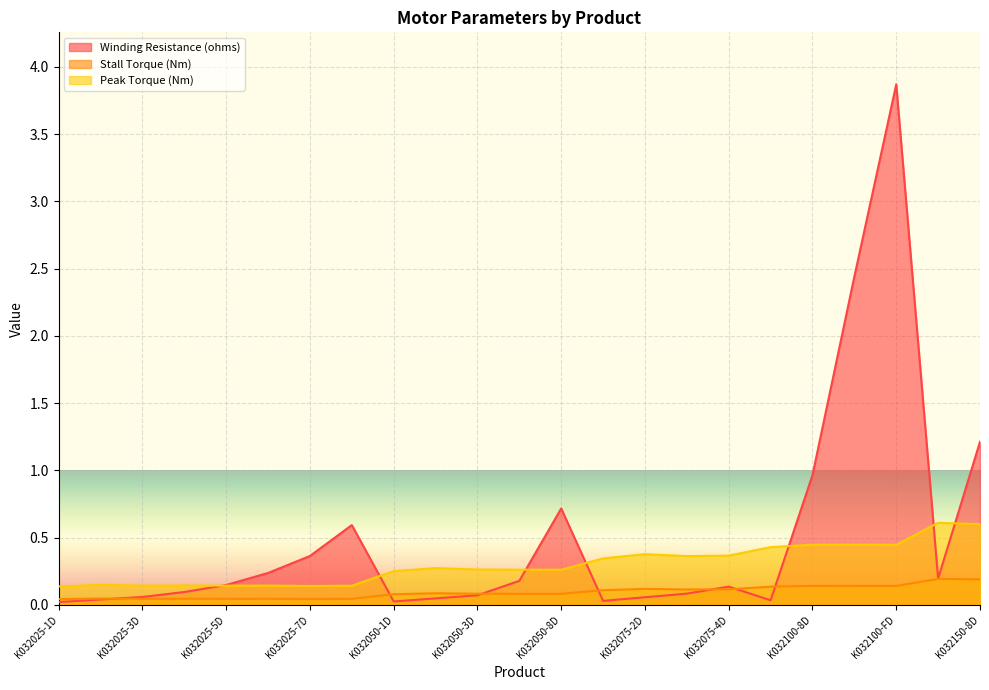

After their last crossing, which series has the higher values: Winding Resistance (ohms) or Stall Torque (Nm)?

Winding Resistance (ohms)